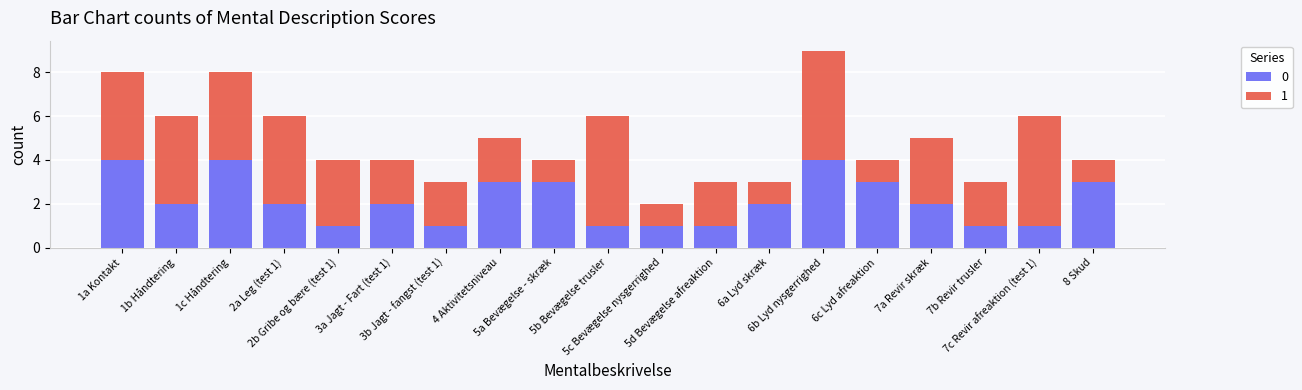

What is the total value across all series at 3a Jagt - Fart (test 1)?

4